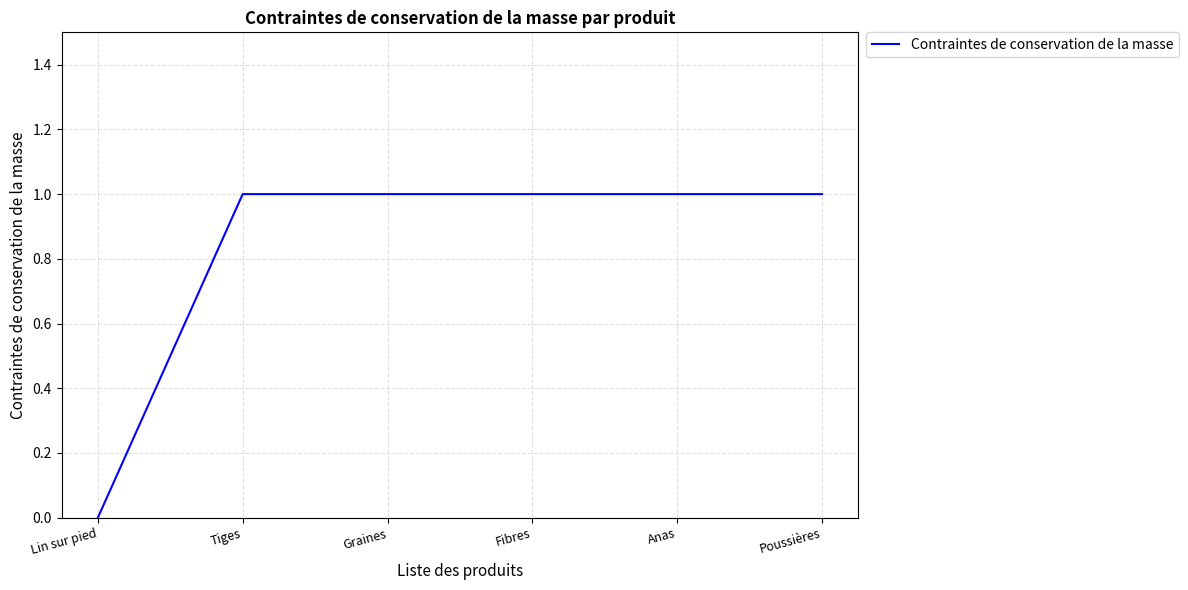

How many series are shown in this chart?

1